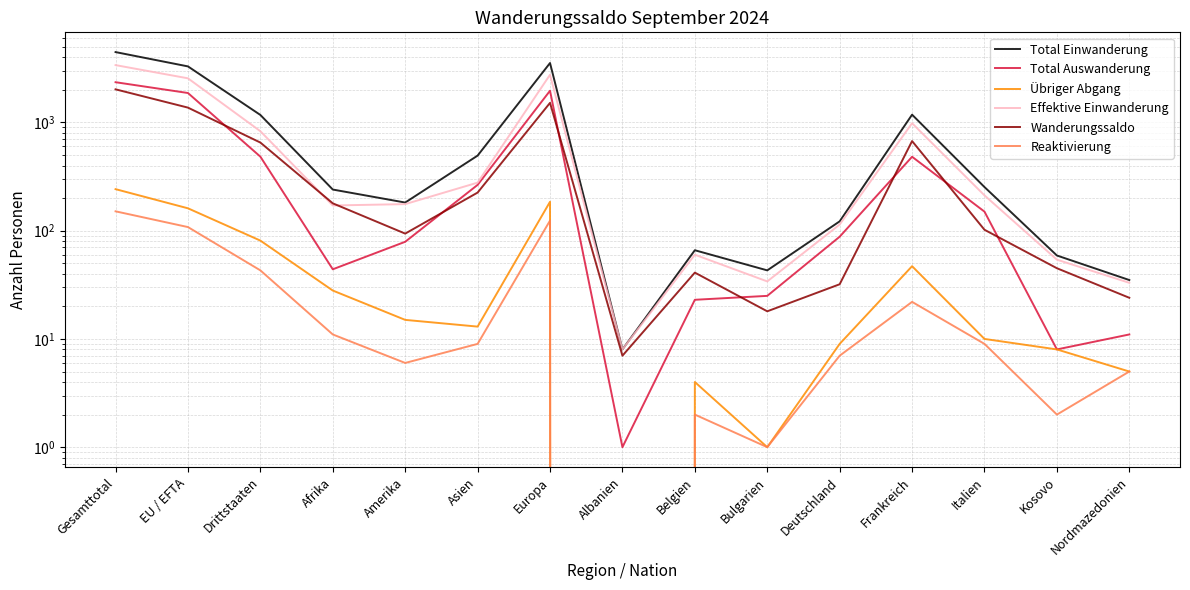

At which category does Wanderungssaldo reach its first local peak?

Europa